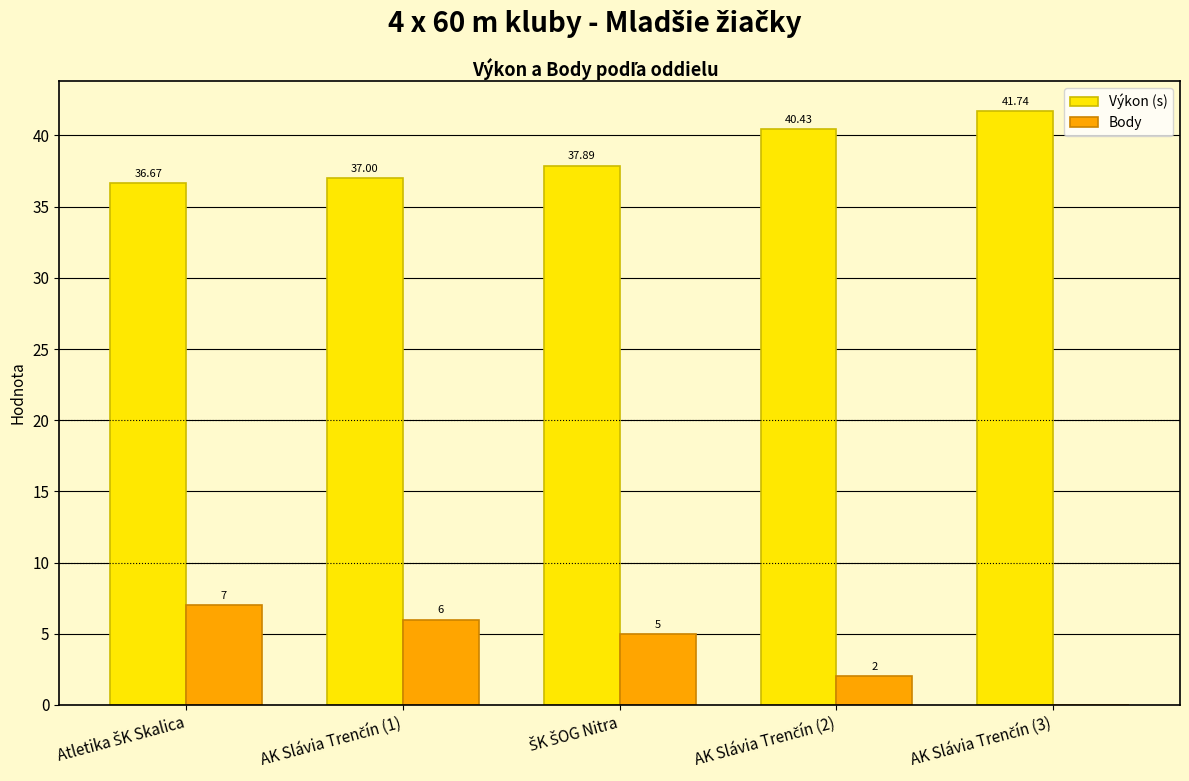

What is the sum of all Body values?

20.0